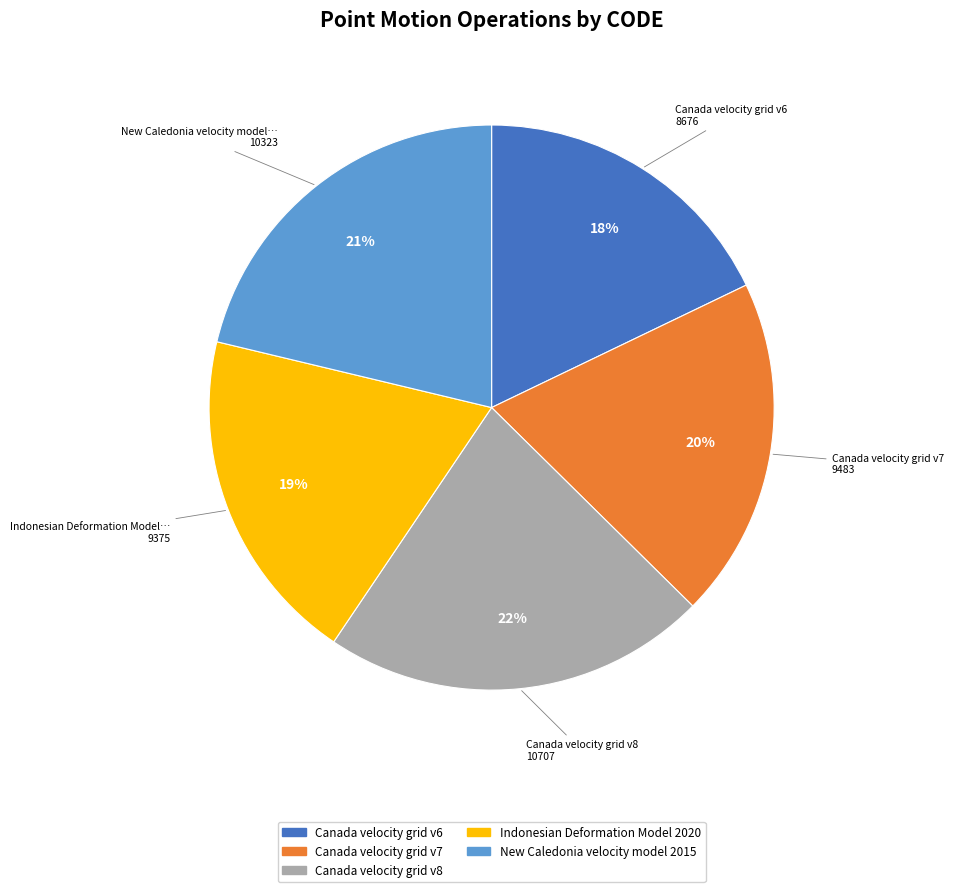

How many segments does this pie chart have?

5